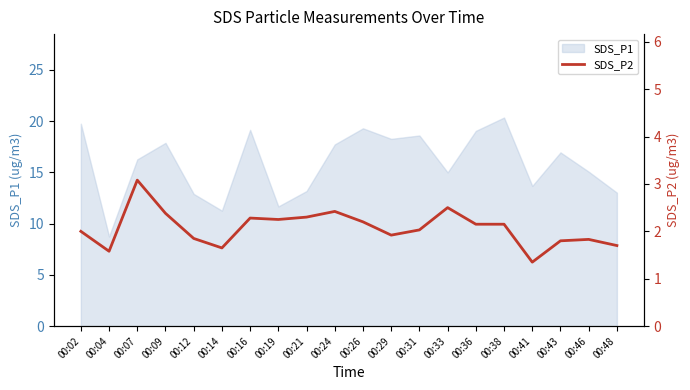

True or false: SDS_P1 has a value of 6.6 at 00:14.

False